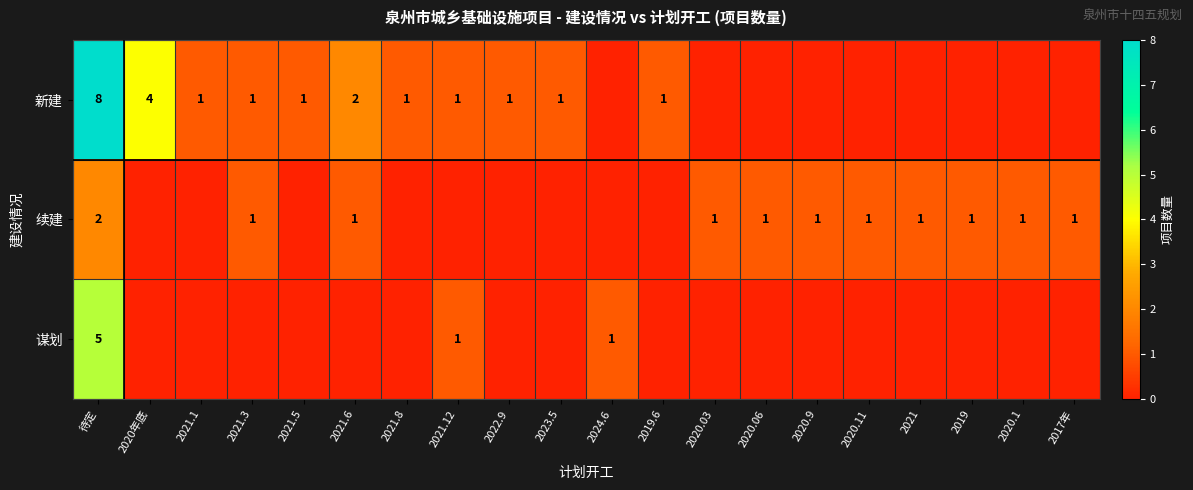

Between 2020.1 and 2017年, which is larger?

2020.1